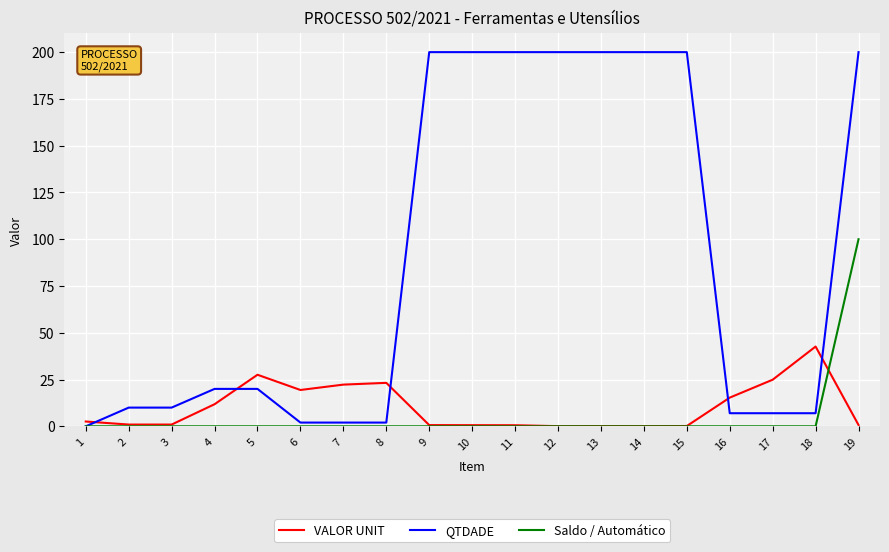

List the series in order of their peak value, highest first.

QTDADE, Saldo / Automático, VALOR UNIT